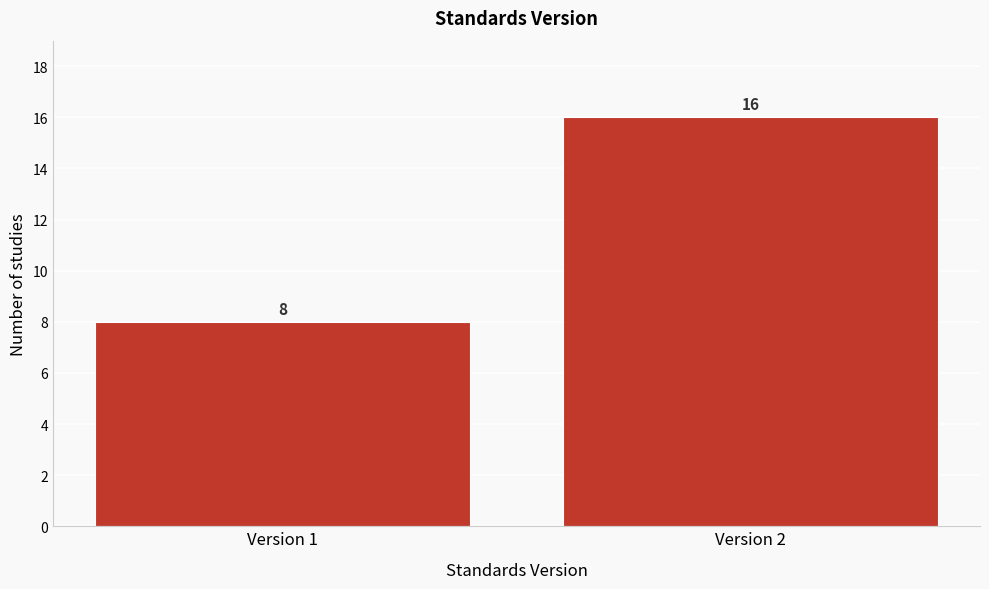

Reading left to right, what are all the values shown in this chart?

8	16